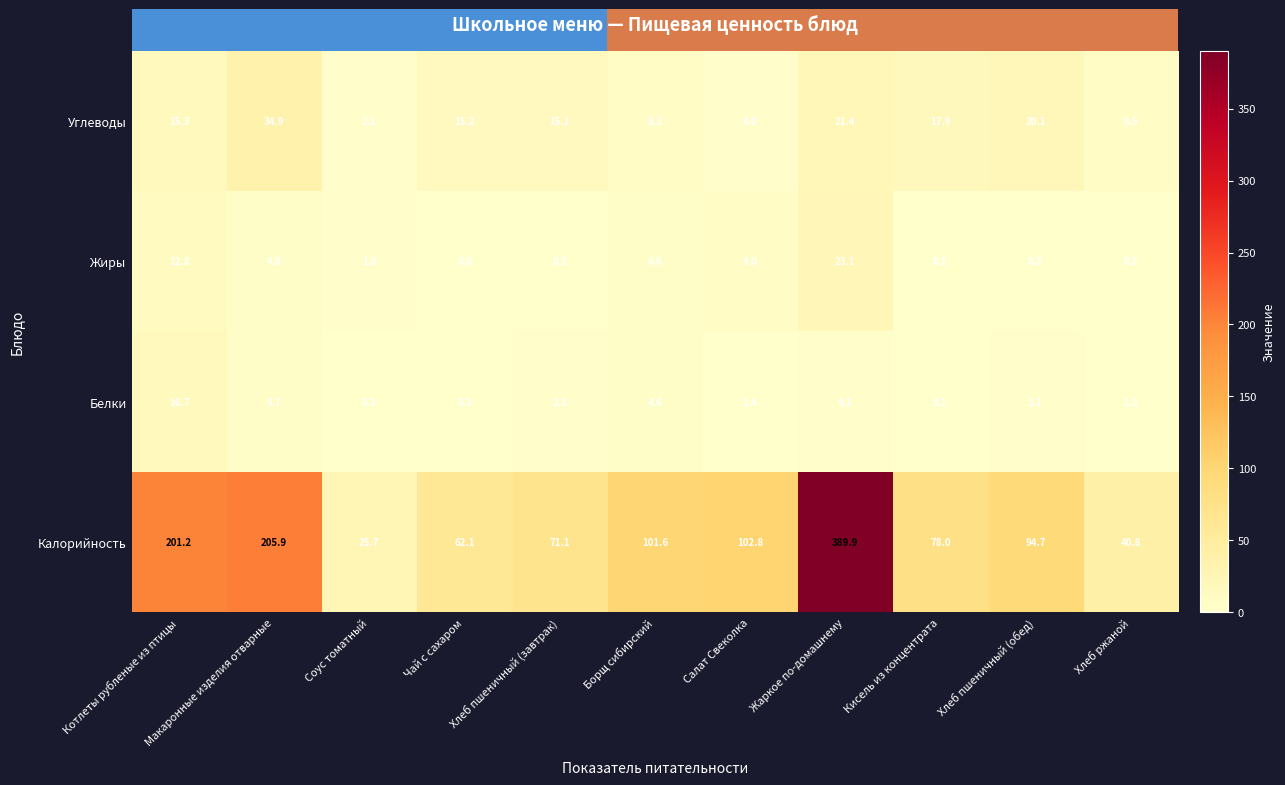

Which series has the largest range (max minus min)?

Калорийность